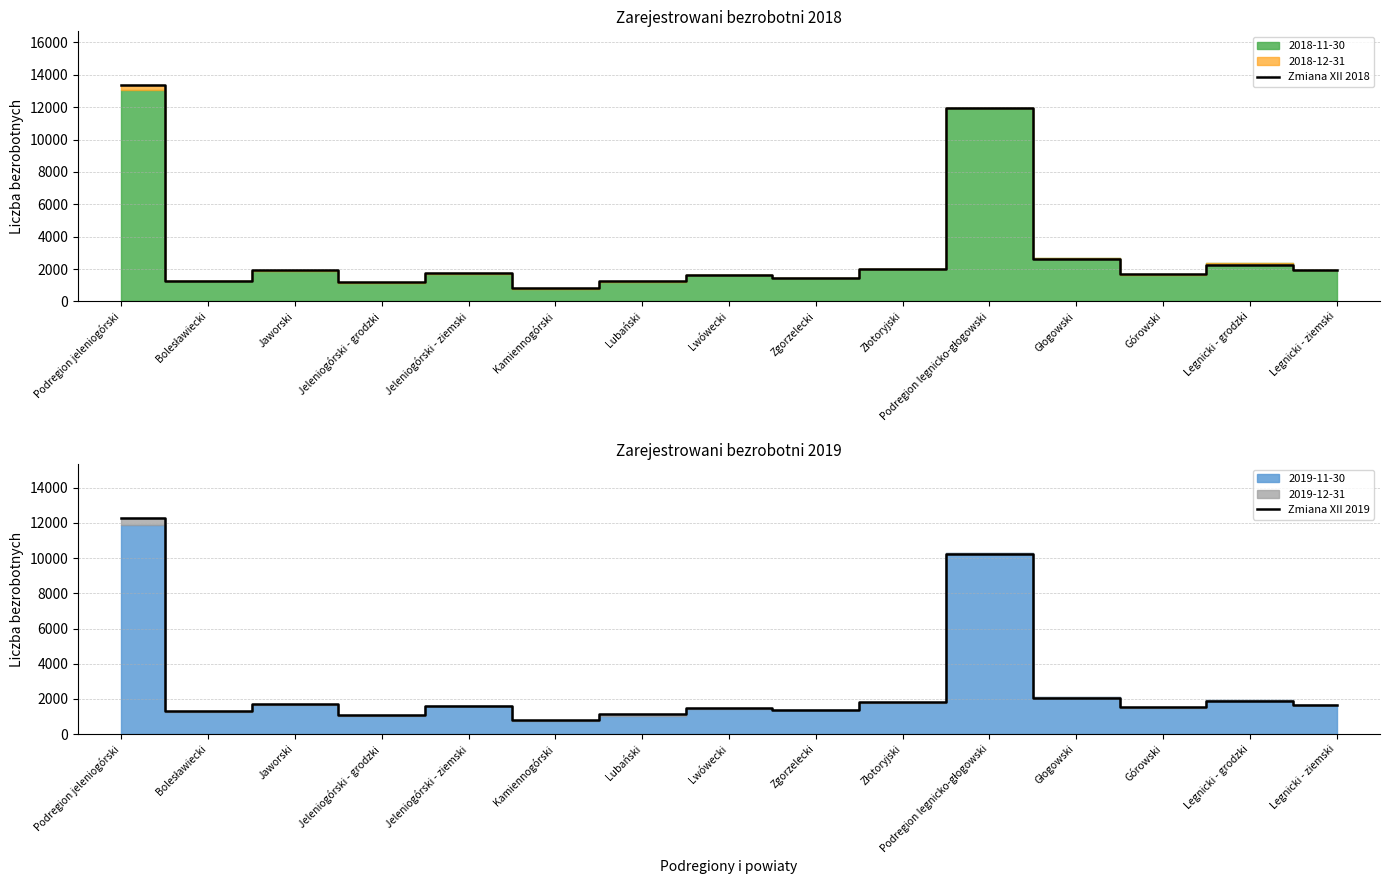

How many lines are shown in the chart?

2